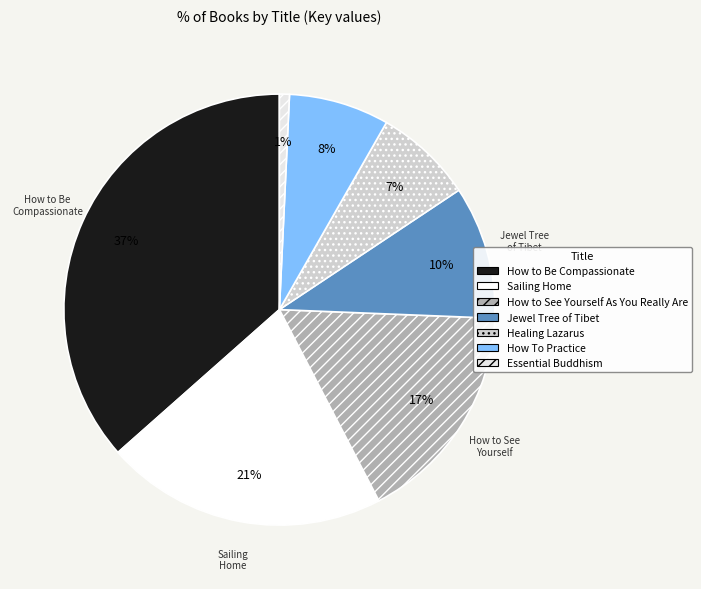

Which slice is the smallest?

Essential Buddhism